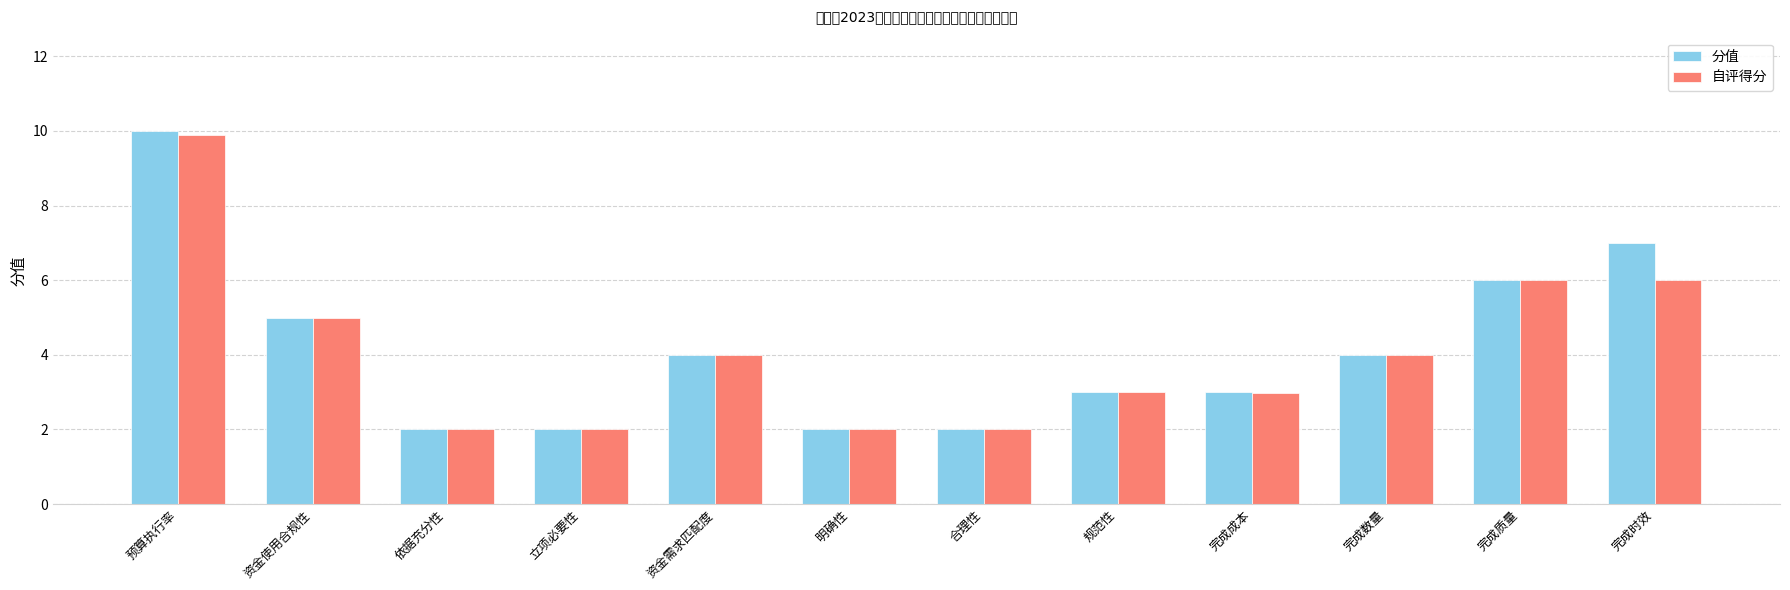

What is the label of the 2nd bar from the left?

资金使用合规性